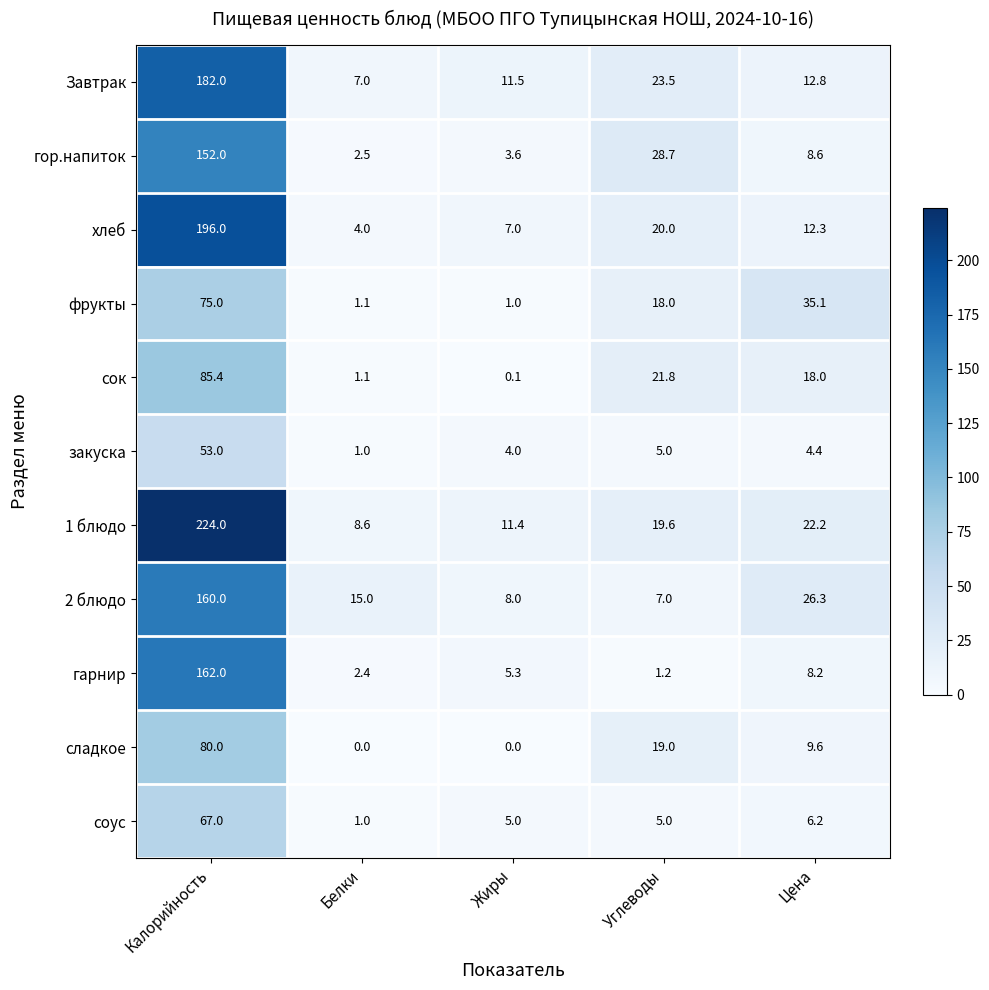

What is the difference between the highest and lowest values at Углеводы?

27.5